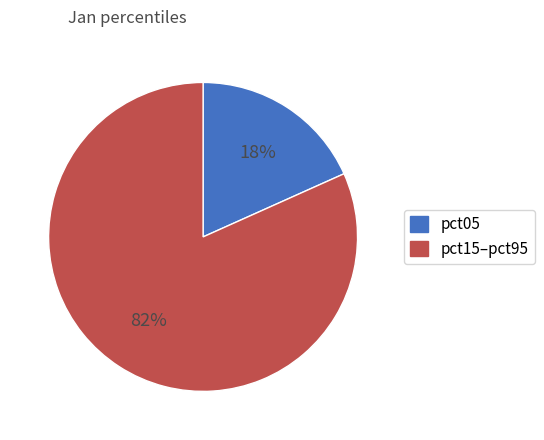

To the nearest percent, what is the average slice percentage?

50%